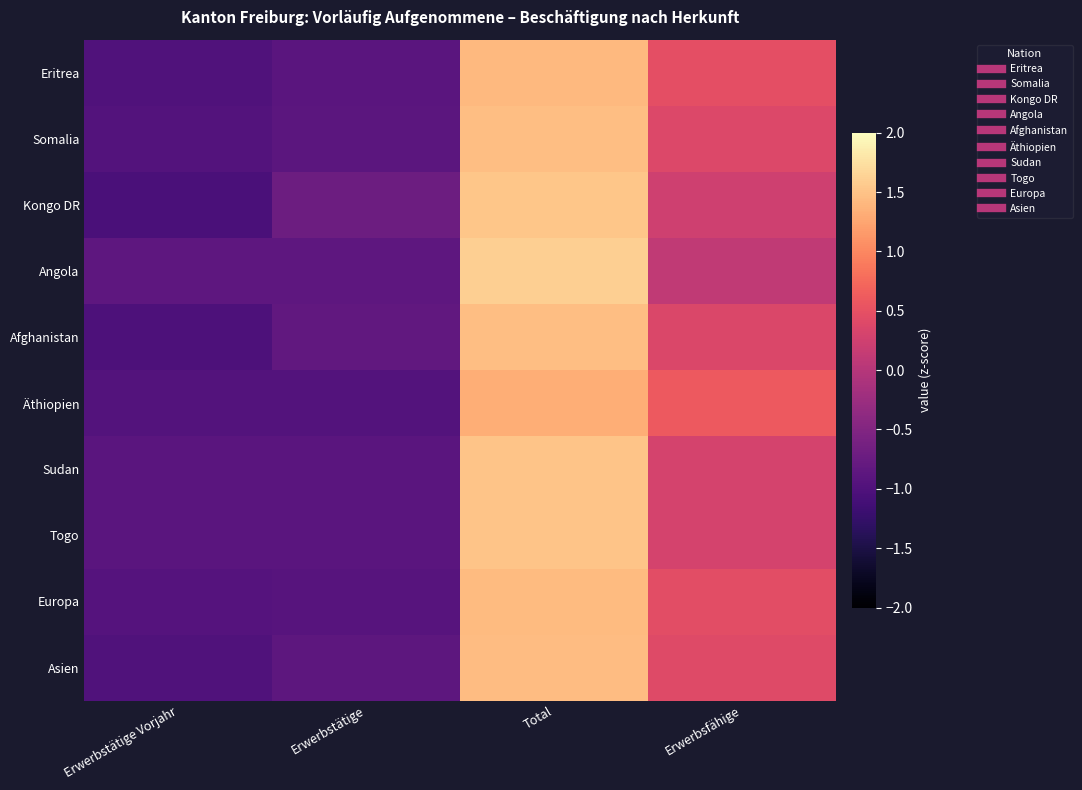

What is the smallest value displayed?

-1.1